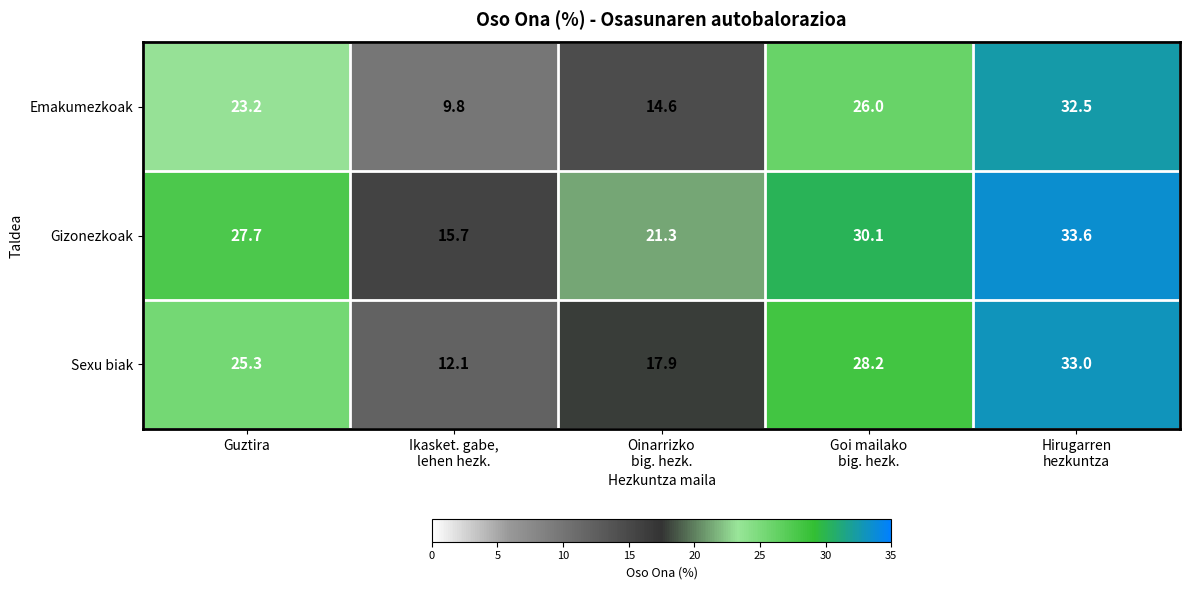

The Emakumezkoak series shows 6.5 at Guztira. True or false?

False